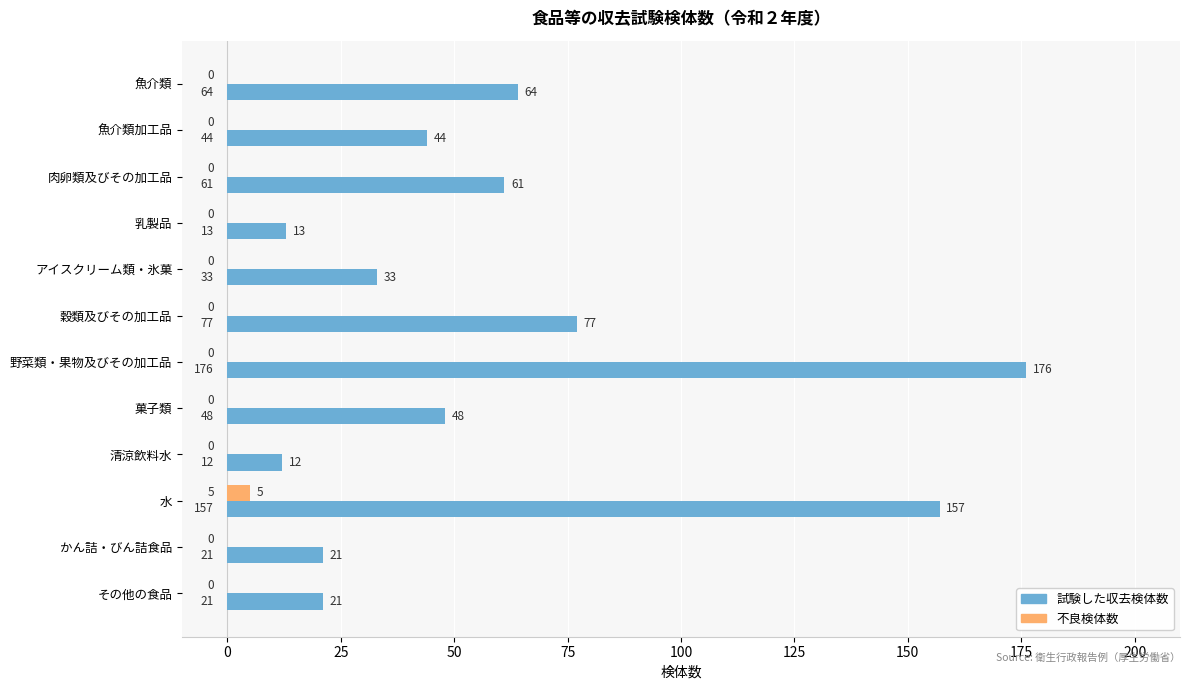

Read the 試験した収去検体数 value at その他の食品, to the nearest 10.

20